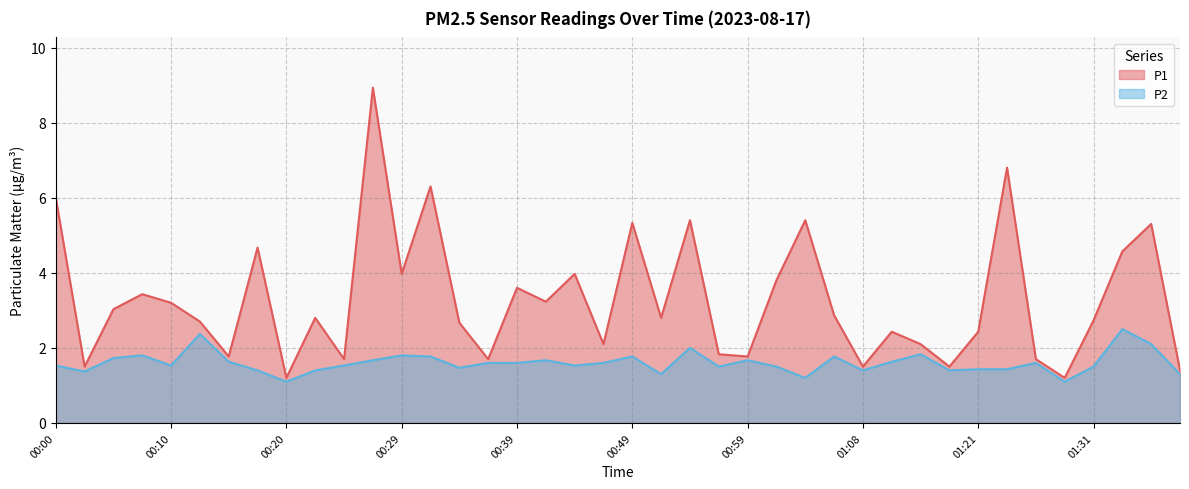

Rank the series by their average value, from lowest to highest.

P2, P1